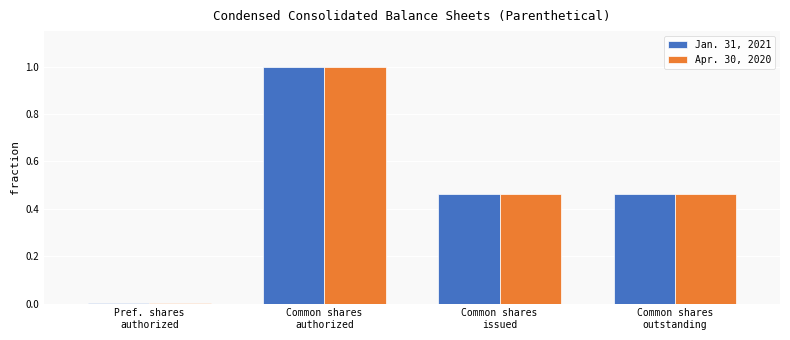

What is the sum of all Apr. 30, 2020 values?

1.9